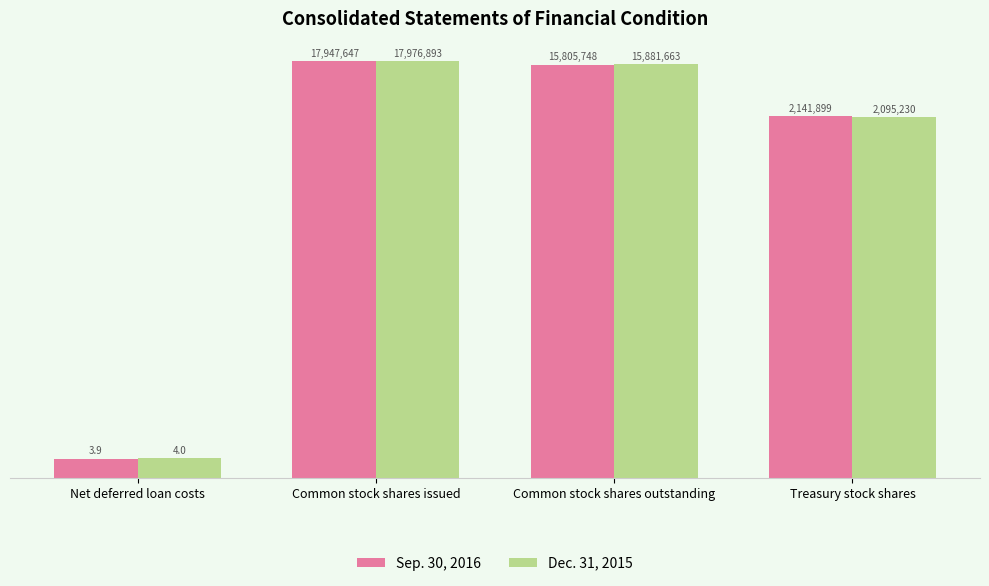

What are all the series names shown in the legend?

Sep. 30, 2016, Dec. 31, 2015